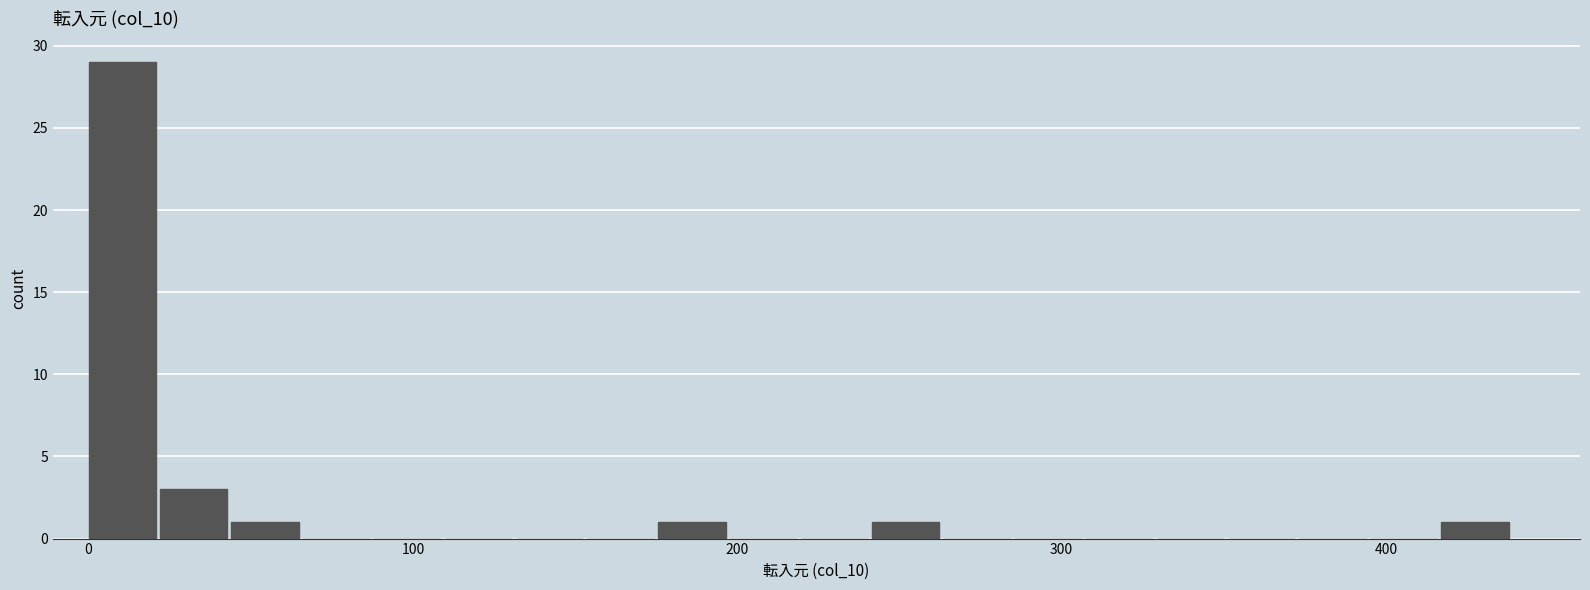

Read against the x-axis, roughly where is the centre of the tallest bar?

10